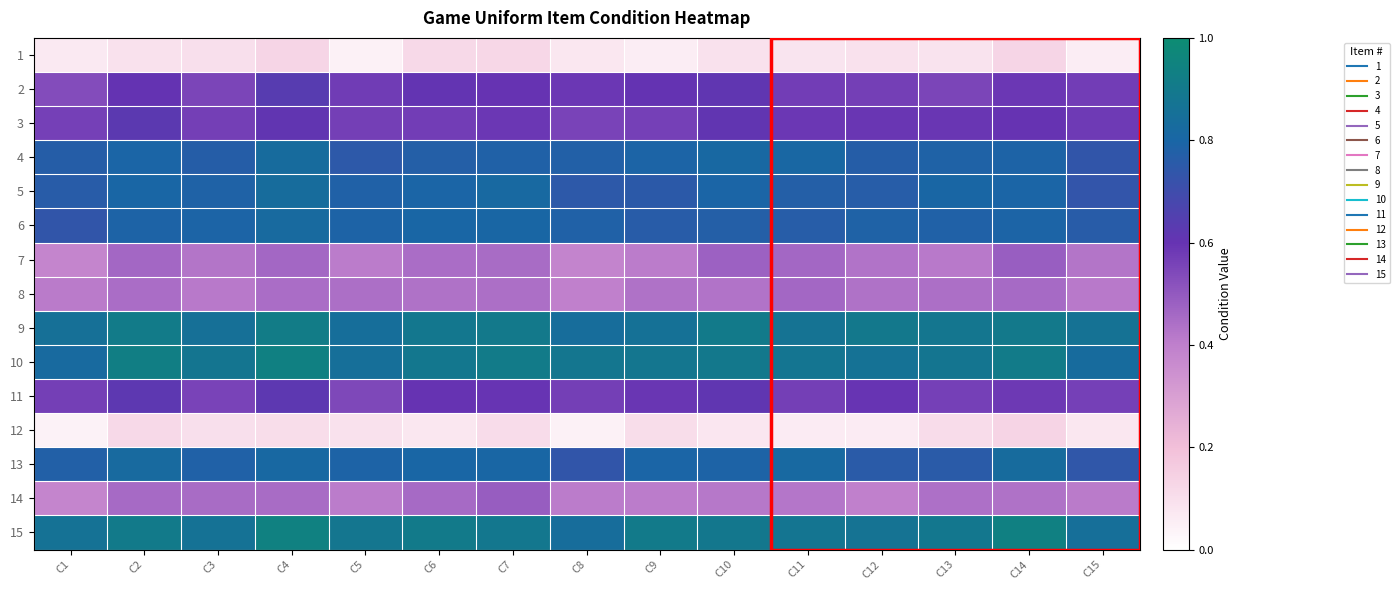

Reading left to right, transcribe all the data shown in this chart.

1: C1=0.1	C2=0.1	C3=0.1	C4=0.1	C5=0.0	C6=0.1	C7=0.1	C8=0.1	C9=0.1	C10=0.1	C11=0.1	C12=0.1	C13=0.1	C14=0.1	C15=0.1
2: C1=0.5	C2=0.6	C3=0.6	C4=0.6	C5=0.6	C6=0.6	C7=0.6	C8=0.6	C9=0.6	C10=0.6	C11=0.6	C12=0.6	C13=0.6	C14=0.6	C15=0.6
3: C1=0.6	C2=0.6	C3=0.6	C4=0.6	C5=0.6	C6=0.6	C7=0.6	C8=0.6	C9=0.6	C10=0.6	C11=0.6	C12=0.6	C13=0.6	C14=0.6	C15=0.6
4: C1=0.8	C2=0.8	C3=0.8	C4=0.8	C5=0.7	C6=0.8	C7=0.8	C8=0.8	C9=0.8	C10=0.8	C11=0.8	C12=0.8	C13=0.8	C14=0.8	C15=0.7
5: C1=0.8	C2=0.8	C3=0.8	C4=0.8	C5=0.8	C6=0.8	C7=0.8	C8=0.7	C9=0.8	C10=0.8	C11=0.8	C12=0.8	C13=0.8	C14=0.8	C15=0.7
6: C1=0.7	C2=0.8	C3=0.8	C4=0.8	C5=0.8	C6=0.8	C7=0.8	C8=0.8	C9=0.8	C10=0.8	C11=0.8	C12=0.8	C13=0.8	C14=0.8	C15=0.8
7: C1=0.4	C2=0.5	C3=0.4	C4=0.5	C5=0.4	C6=0.4	C7=0.5	C8=0.4	C9=0.4	C10=0.5	C11=0.5	C12=0.4	C13=0.4	C14=0.5	C15=0.4
8: C1=0.4	C2=0.4	C3=0.4	C4=0.4	C5=0.4	C6=0.4	C7=0.4	C8=0.4	C9=0.4	C10=0.4	C11=0.5	C12=0.4	C13=0.4	C14=0.5	C15=0.4
9: C1=0.9	C2=0.9	C3=0.9	C4=0.9	C5=0.8	C6=0.9	C7=0.9	C8=0.8	C9=0.9	C10=0.9	C11=0.9	C12=0.9	C13=0.9	C14=0.9	C15=0.9
10: C1=0.8	C2=0.9	C3=0.9	C4=0.9	C5=0.8	C6=0.9	C7=0.9	C8=0.9	C9=0.9	C10=0.9	C11=0.9	C12=0.9	C13=0.9	C14=0.9	C15=0.8
11: C1=0.6	C2=0.6	C3=0.6	C4=0.6	C5=0.5	C6=0.6	C7=0.6	C8=0.6	C9=0.6	C10=0.6	C11=0.6	C12=0.6	C13=0.6	C14=0.6	C15=0.6
12: C1=0.0	C2=0.1	C3=0.1	C4=0.1	C5=0.1	C6=0.1	C7=0.1	C8=0.0	C9=0.1	C10=0.1	C11=0.1	C12=0.1	C13=0.1	C14=0.1	C15=0.1
13: C1=0.8	C2=0.8	C3=0.8	C4=0.8	C5=0.8	C6=0.8	C7=0.8	C8=0.7	C9=0.8	C10=0.8	C11=0.8	C12=0.8	C13=0.8	C14=0.8	C15=0.7
14: C1=0.4	C2=0.5	C3=0.5	C4=0.5	C5=0.4	C6=0.5	C7=0.5	C8=0.4	C9=0.4	C10=0.4	C11=0.4	C12=0.4	C13=0.4	C14=0.4	C15=0.4
15: C1=0.9	C2=0.9	C3=0.9	C4=0.9	C5=0.9	C6=0.9	C7=0.9	C8=0.8	C9=0.9	C10=0.9	C11=0.9	C12=0.9	C13=0.9	C14=0.9	C15=0.8